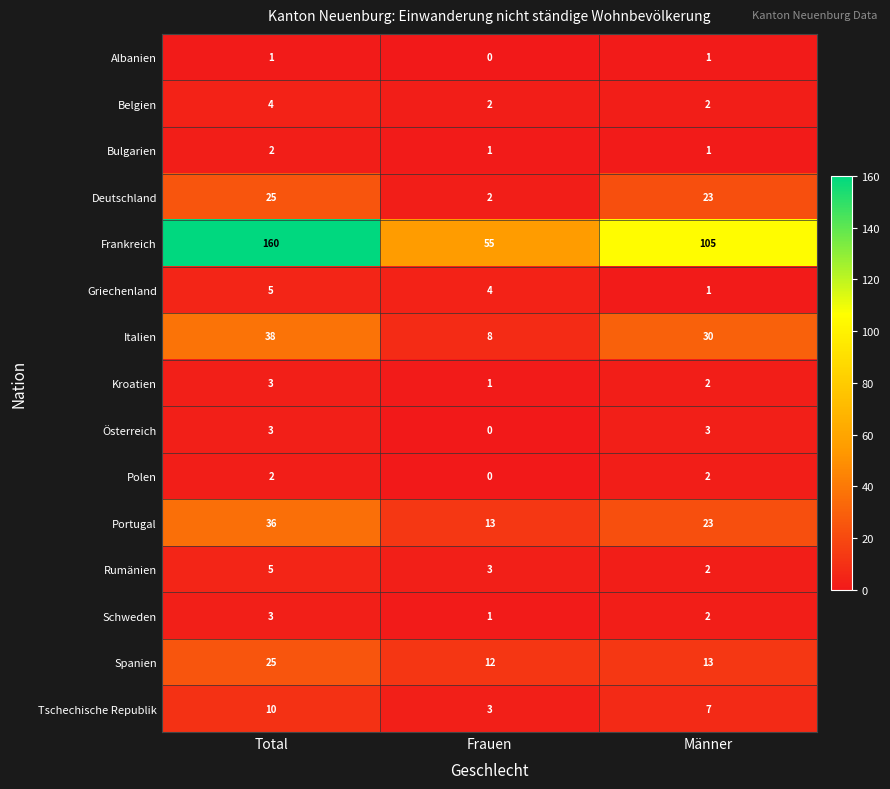

What is the total value across all series at Frauen?

105